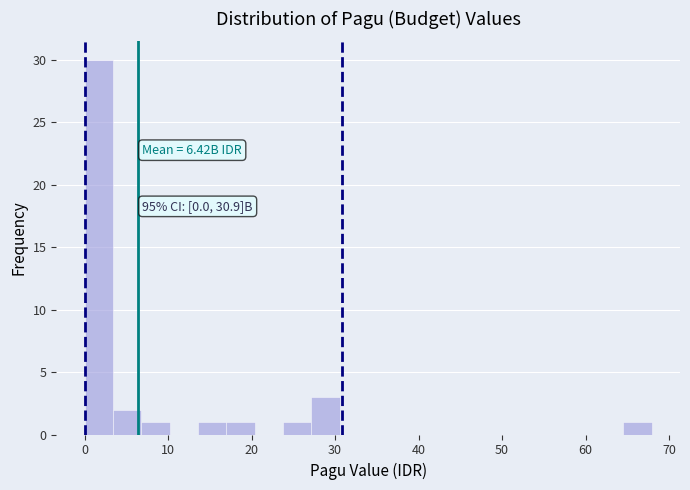

Around what value on the x-axis is the tallest bar? Give the approximate position of its centre, as read against the axis.

2